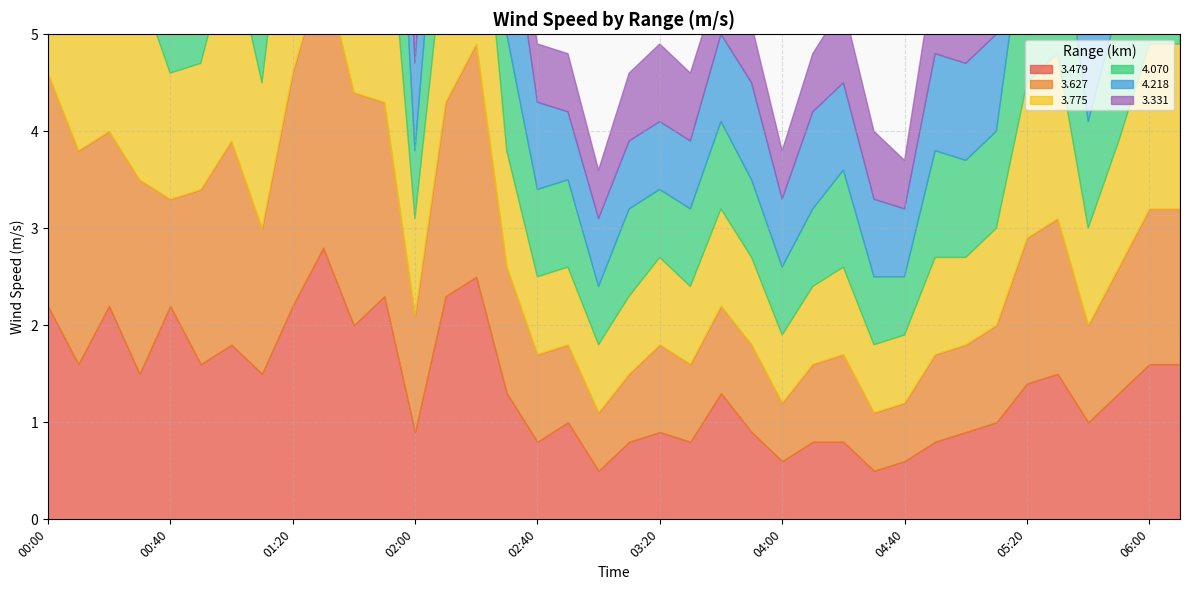

At which label is 3.627 closest to 1?

05:10